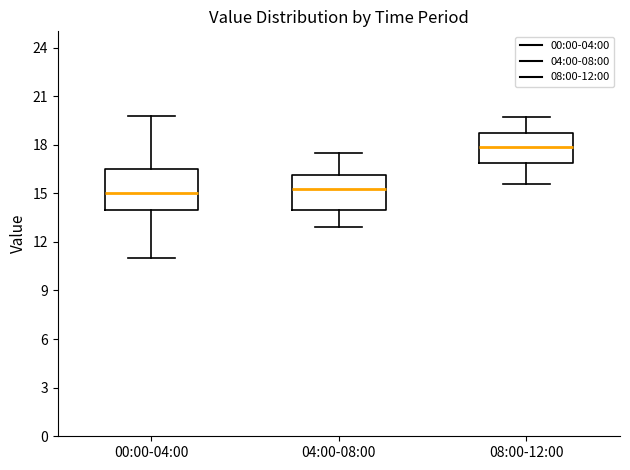

Reading left to right, read every box against the y-axis: the position of its median line, the range the box covers, and the ends of its whiskers. The values are not printed on the chart, so give them approximately, as read against the axis.

00:00-04:00: median 15.0, box 14.0 to 16.5, whiskers 11.0 to 20.0
04:00-08:00: median 15.5, box 14.0 to 16.0, whiskers 13.0 to 17.5
08:00-12:00: median 18.0, box 17.0 to 18.5, whiskers 15.5 to 19.5